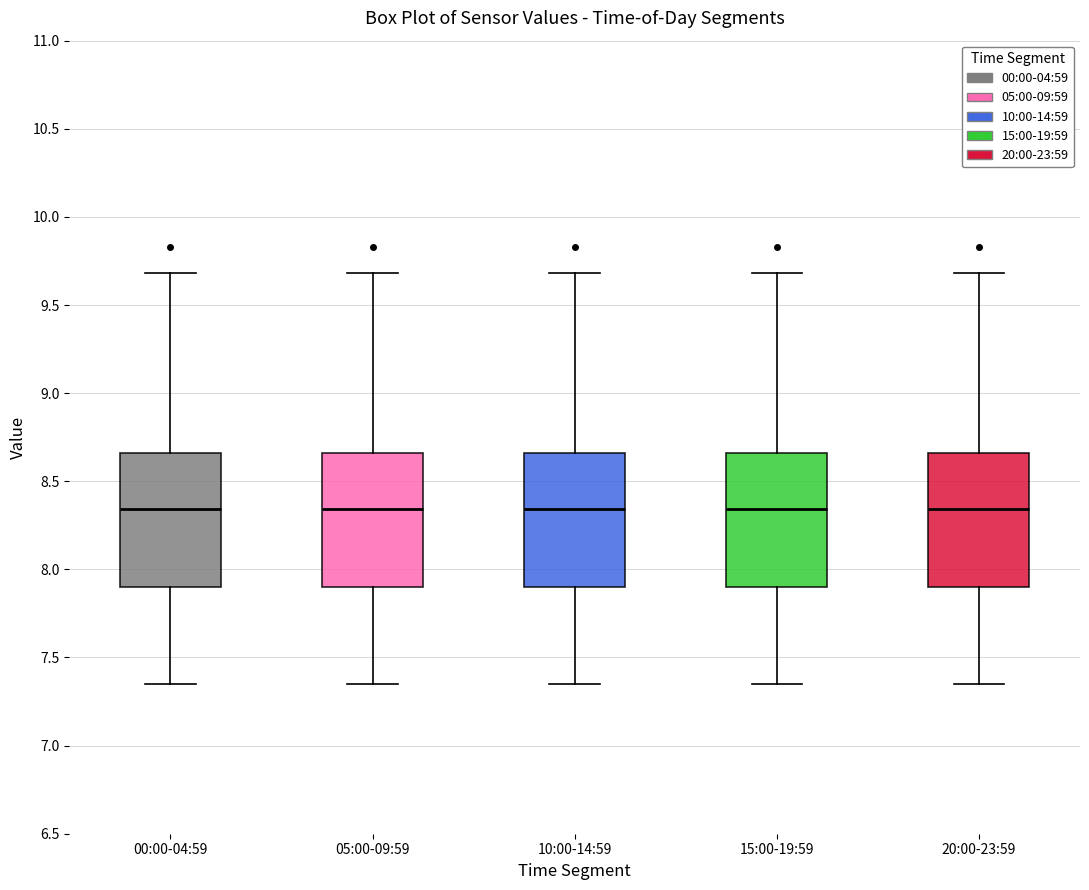

Where is the upper edge of the box for 00:00-04:59 on the y-axis? The values are not printed on the chart, so give them approximately, as read against the axis.

8.65